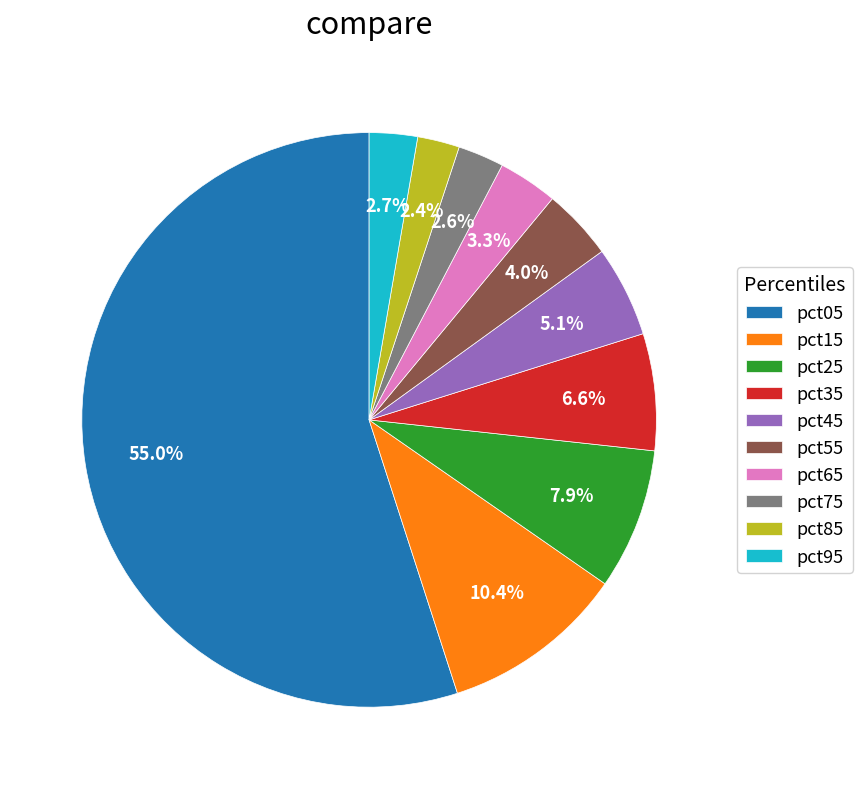

Does any single category account for the majority?

Yes